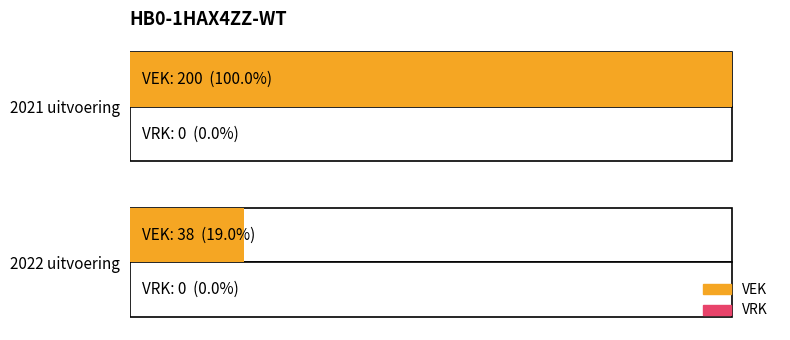

What is the sum of all VEK values?

238.0